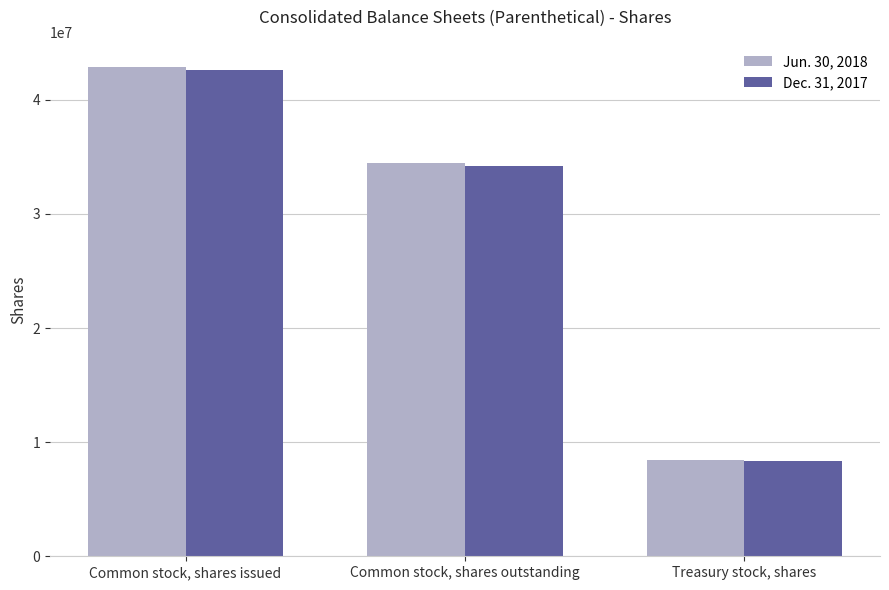

Reading right to left, extract all data points from this chart.

Jun. 30, 2018: Treasury stock, shares=8393641	Common stock, shares outstanding=34483754	Common stock, shares issued=42877395
Dec. 31, 2017: Treasury stock, shares=8374209	Common stock, shares outstanding=34189599	Common stock, shares issued=42563808